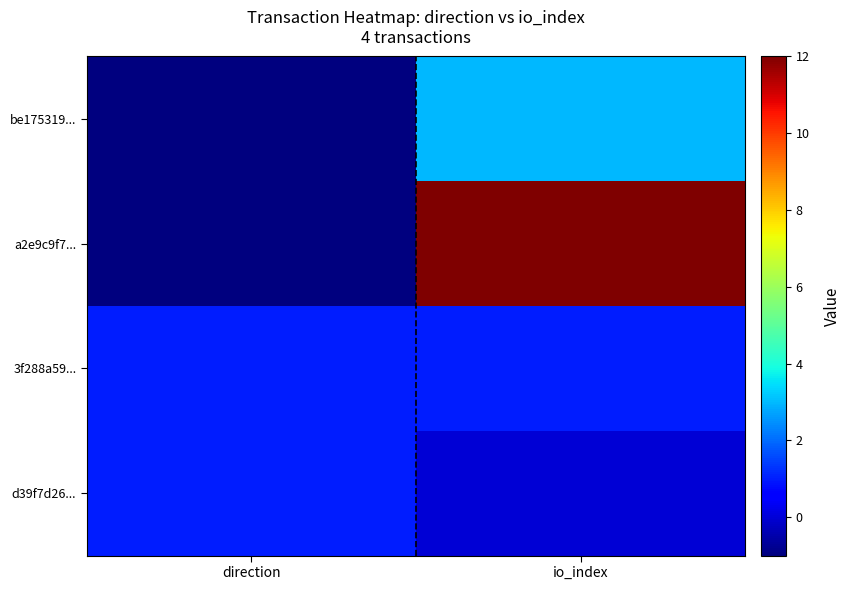

Which category has the highest value across all series?

io_index